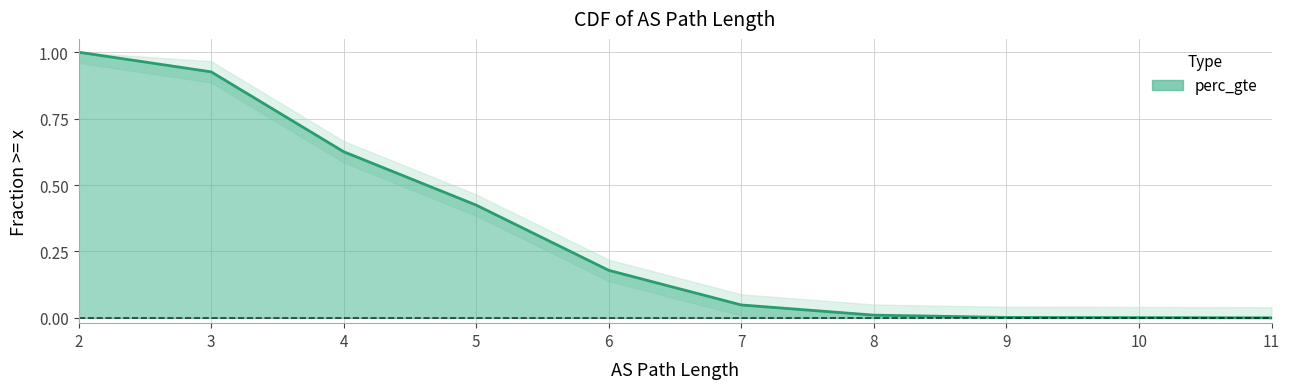

True or false: the data shows 0.0 at 11.

True